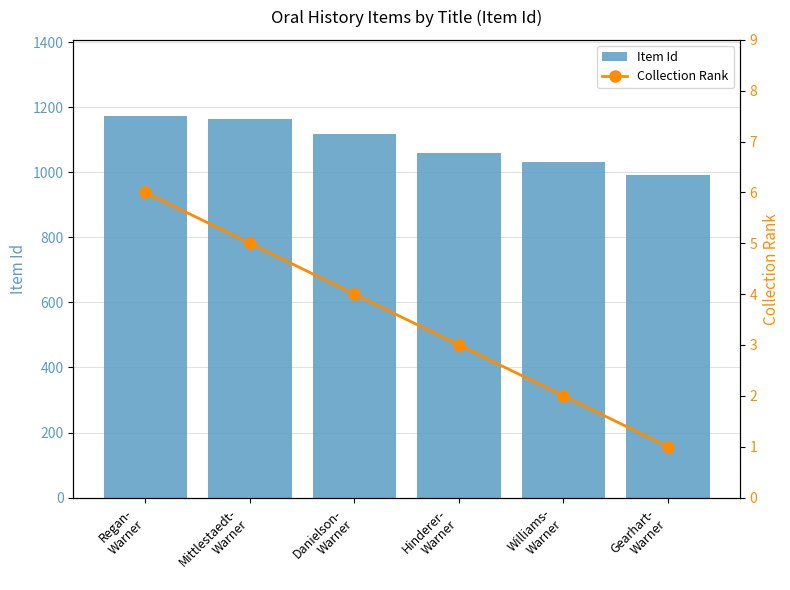

Which series has the largest total across all categories?

Item Id